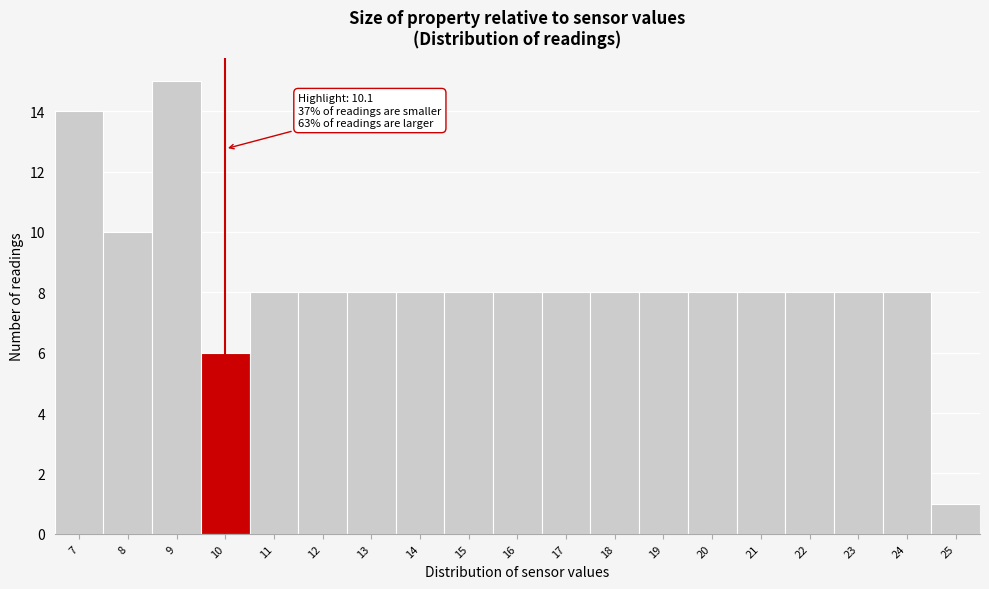

Reading left to right, extract all data points from this chart.

14	10	15	6	8	8	8	8	8	8	8	8	8	8	8	8	8	8	1